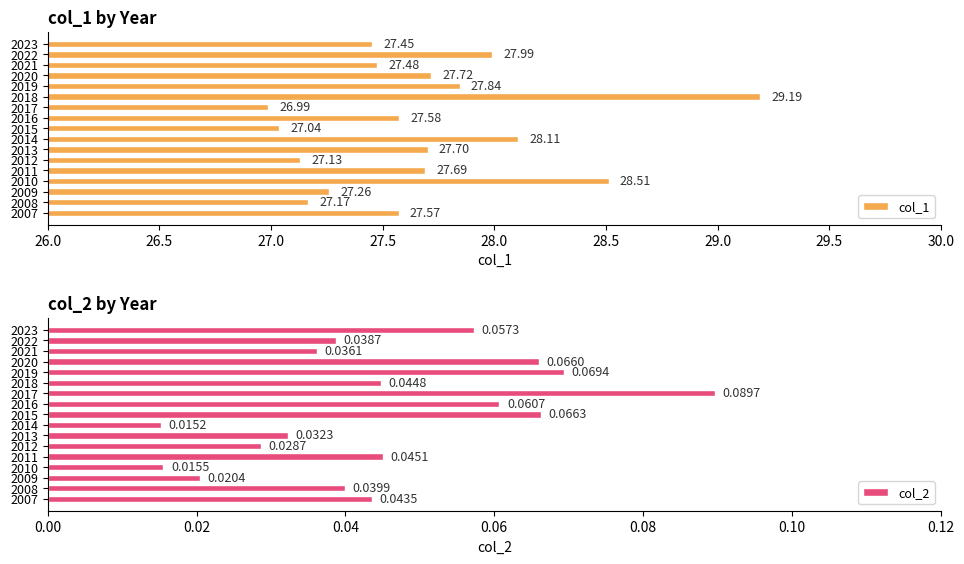

At how many categories does at least one series exceed 26?

17